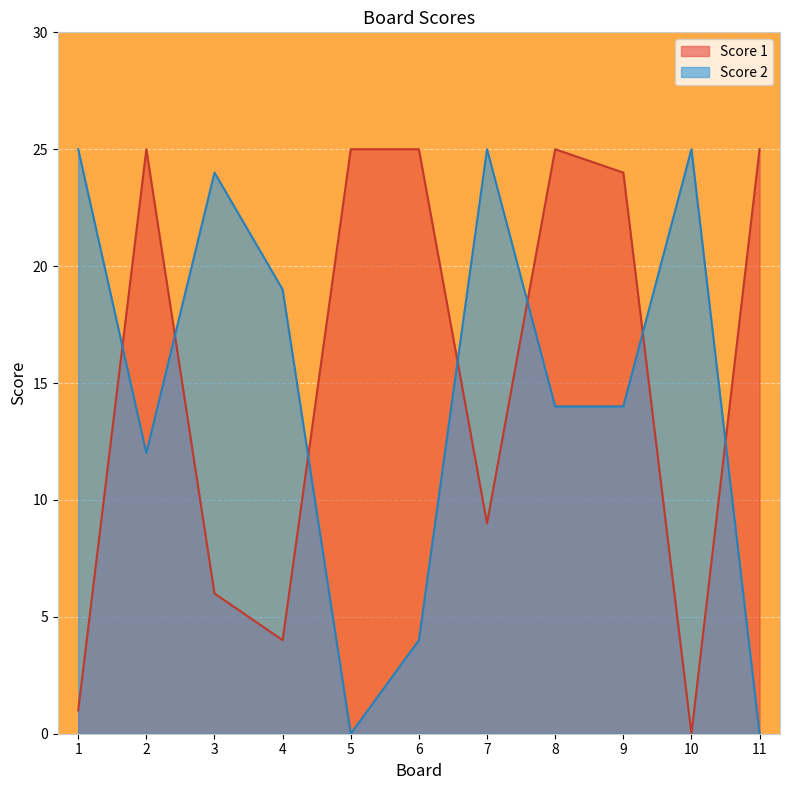

At which label is Score 1 closest to 12?

7